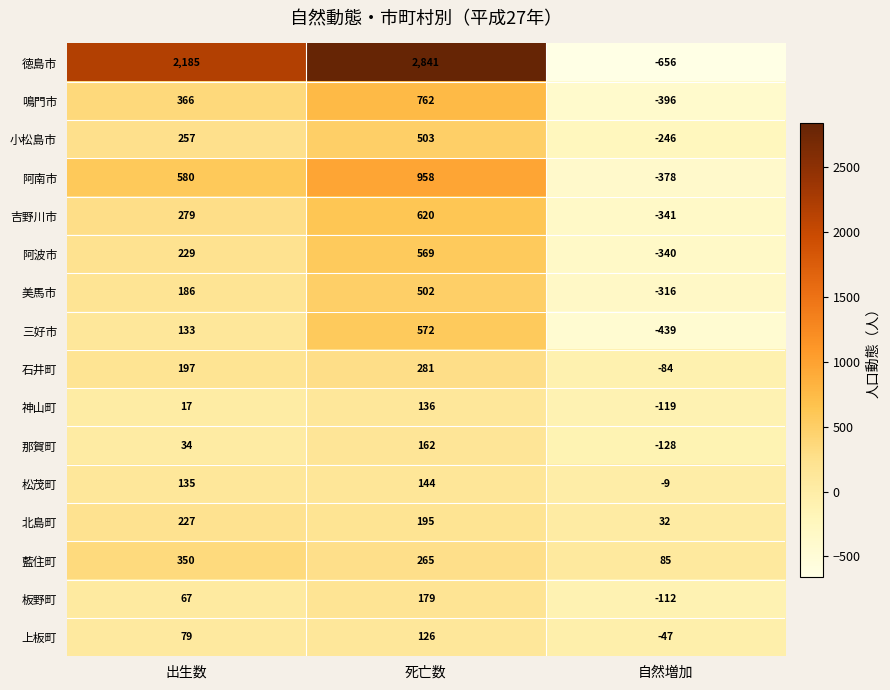

Is it true that 阿波市 equals -340 at 自然増加?

True